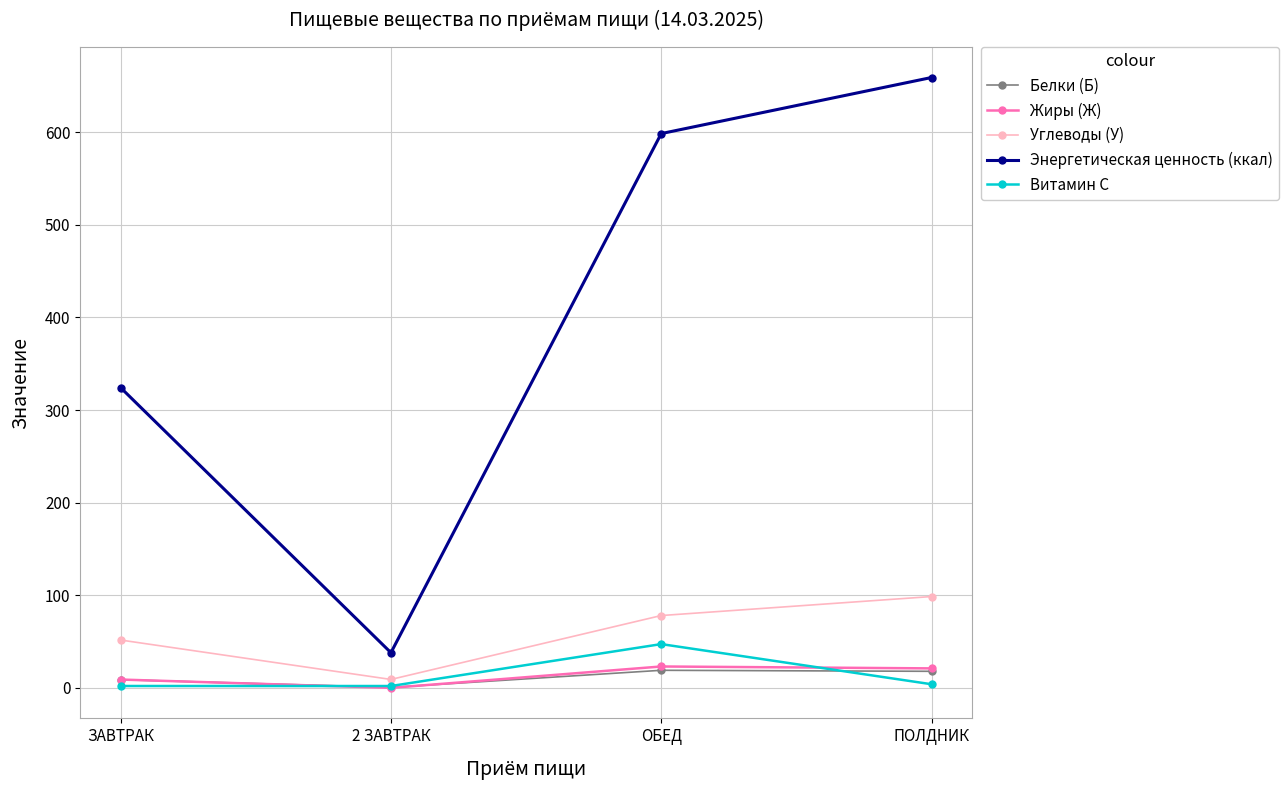

List the labels in order of Углеводы (У) value, smallest first.

2 ЗАВТРАК, ЗАВТРАК, ОБЕД, ПОЛДНИК